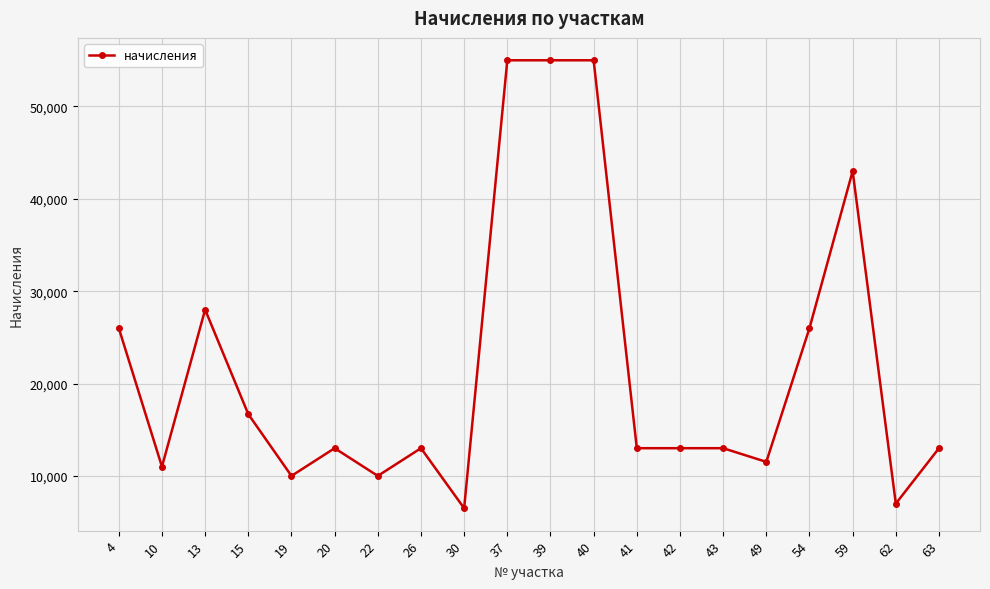

Between 49 and 10, which is larger?

49